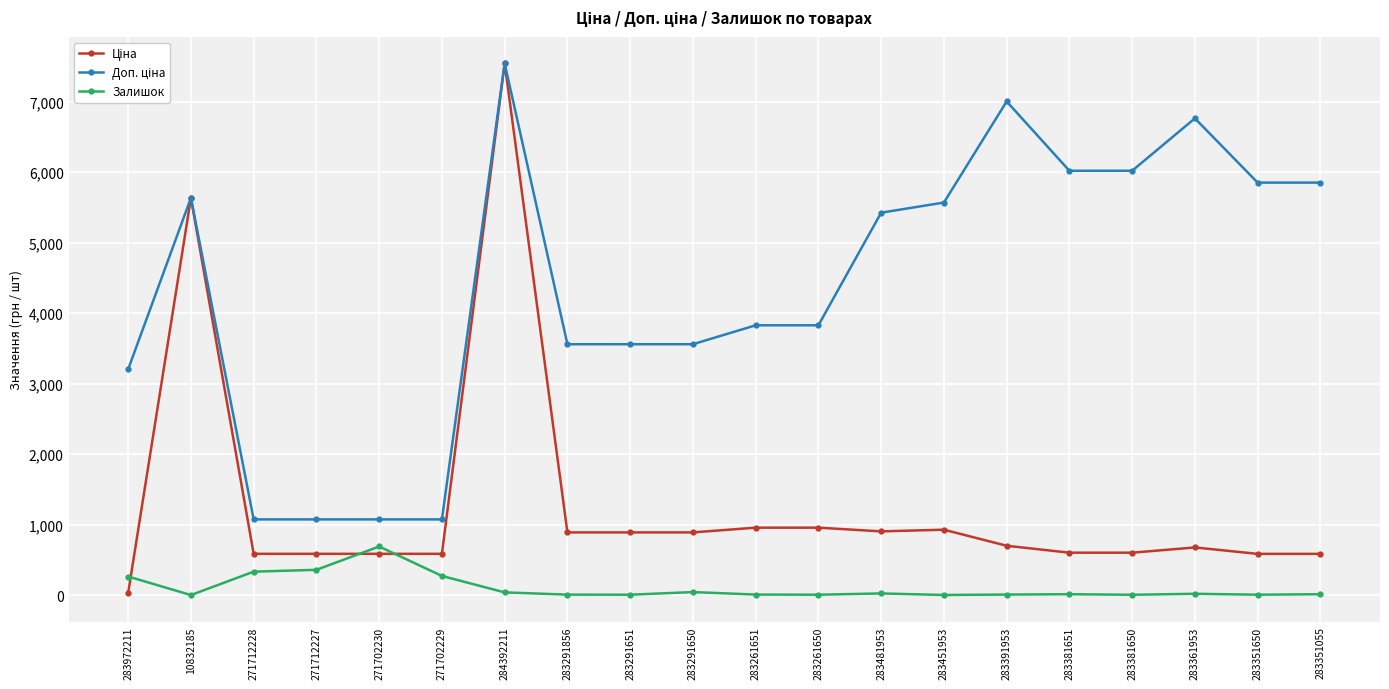

At which label does Залишок reach its peak?

271702230